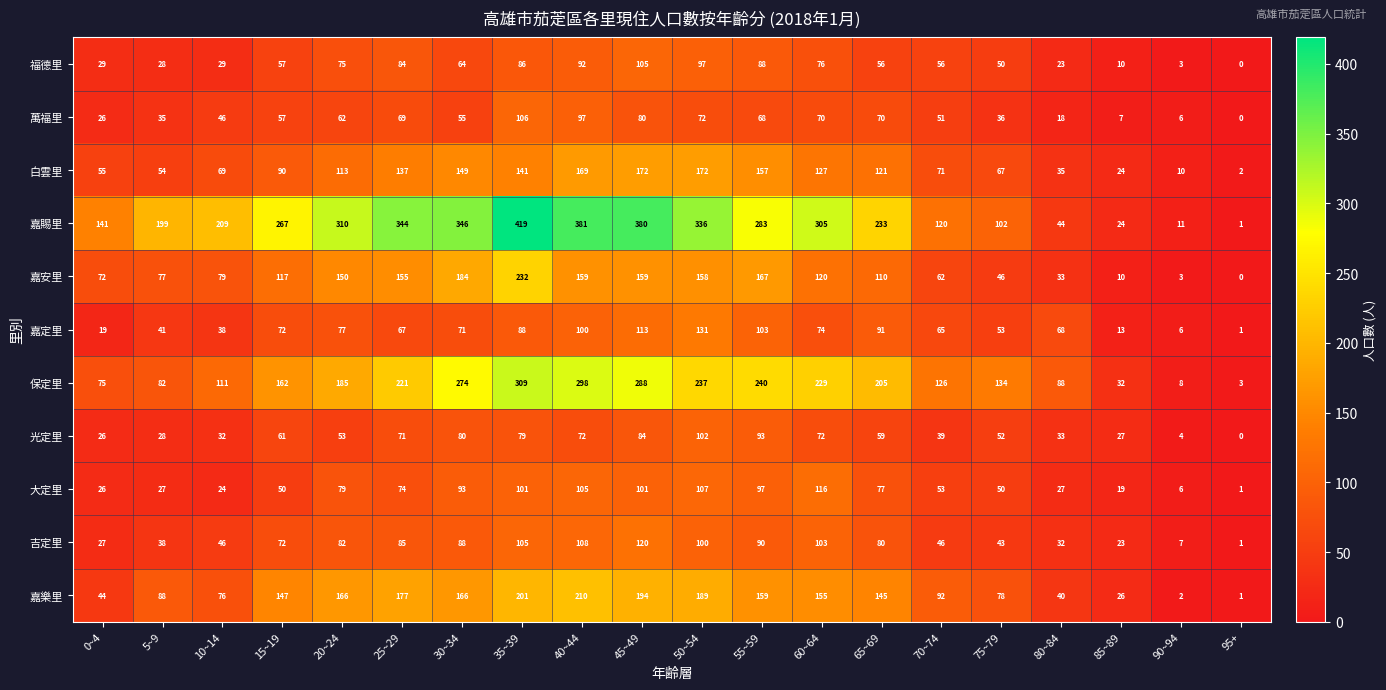

Rank the series at 50~54 from lowest to highest value.

萬福里, 福德里, 吉定里, 光定里, 大定里, 嘉定里, 嘉安里, 白雲里, 嘉樂里, 保定里, 嘉賜里